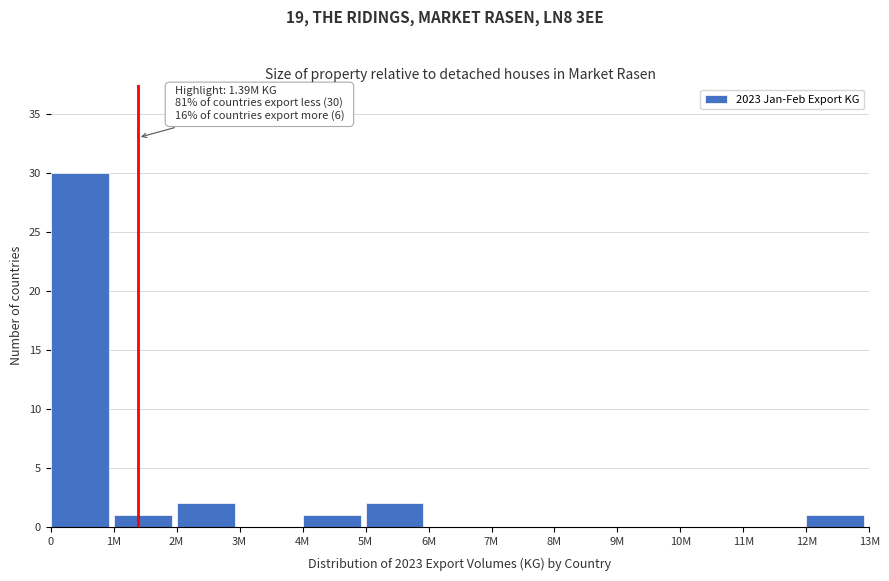

Reading left to right, list all the values displayed in this chart.

0=30	1M=1	2M=2	3M=0	4M=1	5M=2	6M=0	7M=0	8M=0	9M=0	10M=0	11M=0	12M=1